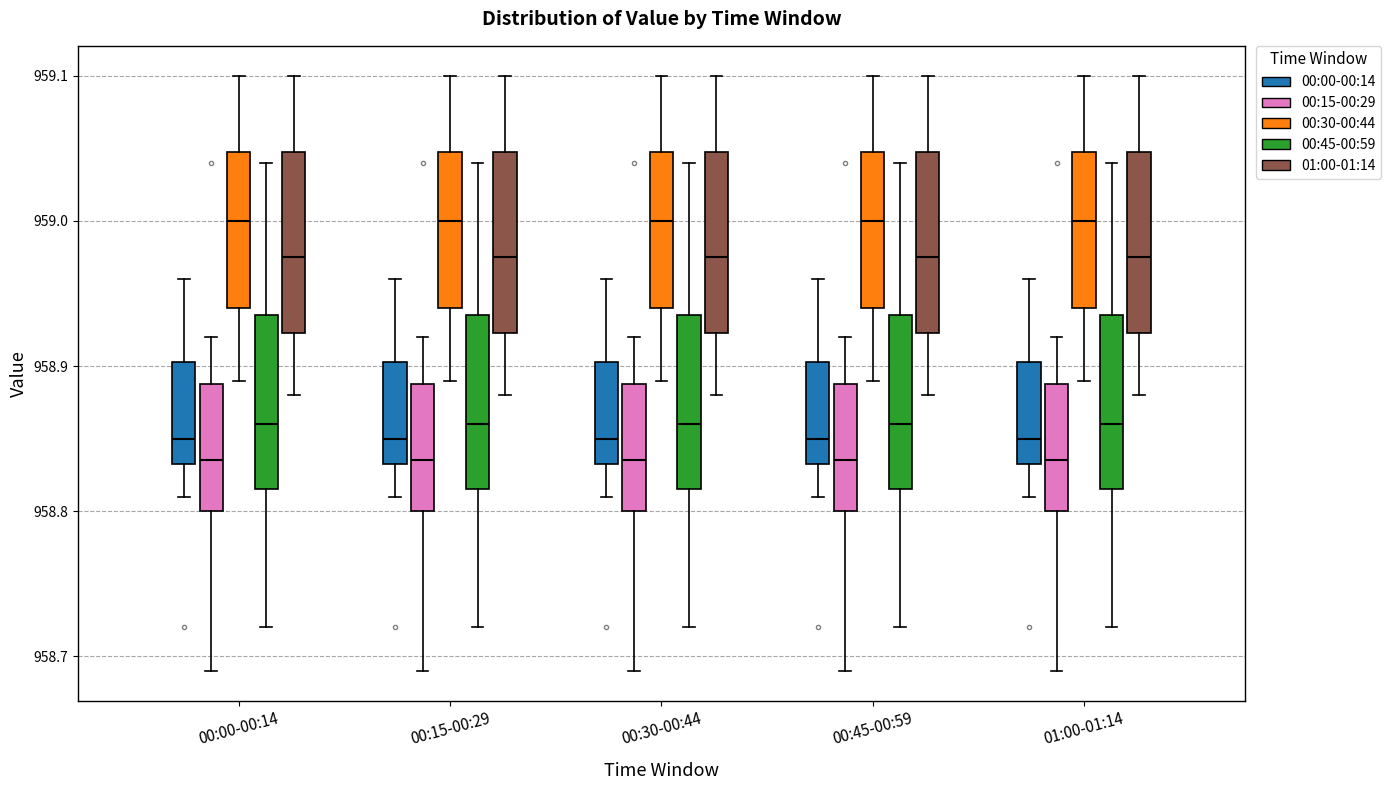

Reading left to right, read every box against the y-axis: the position of its median line, the range the box covers, and the ends of its whiskers. The values are not printed on the chart, so give them approximately, as read against the axis.

00:00-00:14 (00:00-00:14): median 958.85, box 958.83 to 958.90, whiskers 958.81 to 958.96
00:00-00:14 (00:15-00:29): median 958.84, box 958.80 to 958.89, whiskers 958.69 to 958.92
00:00-00:14 (00:30-00:44): median 959.00, box 958.94 to 959.05, whiskers 958.89 to 959.10
00:00-00:14 (00:45-00:59): median 958.86, box 958.82 to 958.94, whiskers 958.72 to 959.04
00:00-00:14 (01:00-01:14): median 958.98, box 958.92 to 959.05, whiskers 958.88 to 959.10
00:15-00:29 (00:00-00:14): median 958.85, box 958.83 to 958.90, whiskers 958.81 to 958.96
00:15-00:29 (00:15-00:29): median 958.84, box 958.80 to 958.89, whiskers 958.69 to 958.92
00:15-00:29 (00:30-00:44): median 959.00, box 958.94 to 959.05, whiskers 958.89 to 959.10
00:15-00:29 (00:45-00:59): median 958.86, box 958.82 to 958.94, whiskers 958.72 to 959.04
00:15-00:29 (01:00-01:14): median 958.98, box 958.92 to 959.05, whiskers 958.88 to 959.10
00:30-00:44 (00:00-00:14): median 958.85, box 958.83 to 958.90, whiskers 958.81 to 958.96
00:30-00:44 (00:15-00:29): median 958.84, box 958.80 to 958.89, whiskers 958.69 to 958.92
00:30-00:44 (00:30-00:44): median 959.00, box 958.94 to 959.05, whiskers 958.89 to 959.10
00:30-00:44 (00:45-00:59): median 958.86, box 958.82 to 958.94, whiskers 958.72 to 959.04
00:30-00:44 (01:00-01:14): median 958.98, box 958.92 to 959.05, whiskers 958.88 to 959.10
00:45-00:59 (00:00-00:14): median 958.85, box 958.83 to 958.90, whiskers 958.81 to 958.96
00:45-00:59 (00:15-00:29): median 958.84, box 958.80 to 958.89, whiskers 958.69 to 958.92
00:45-00:59 (00:30-00:44): median 959.00, box 958.94 to 959.05, whiskers 958.89 to 959.10
00:45-00:59 (00:45-00:59): median 958.86, box 958.82 to 958.94, whiskers 958.72 to 959.04
00:45-00:59 (01:00-01:14): median 958.98, box 958.92 to 959.05, whiskers 958.88 to 959.10
01:00-01:14 (00:00-00:14): median 958.85, box 958.83 to 958.90, whiskers 958.81 to 958.96
01:00-01:14 (00:15-00:29): median 958.84, box 958.80 to 958.89, whiskers 958.69 to 958.92
01:00-01:14 (00:30-00:44): median 959.00, box 958.94 to 959.05, whiskers 958.89 to 959.10
01:00-01:14 (00:45-00:59): median 958.86, box 958.82 to 958.94, whiskers 958.72 to 959.04
01:00-01:14 (01:00-01:14): median 958.98, box 958.92 to 959.05, whiskers 958.88 to 959.10